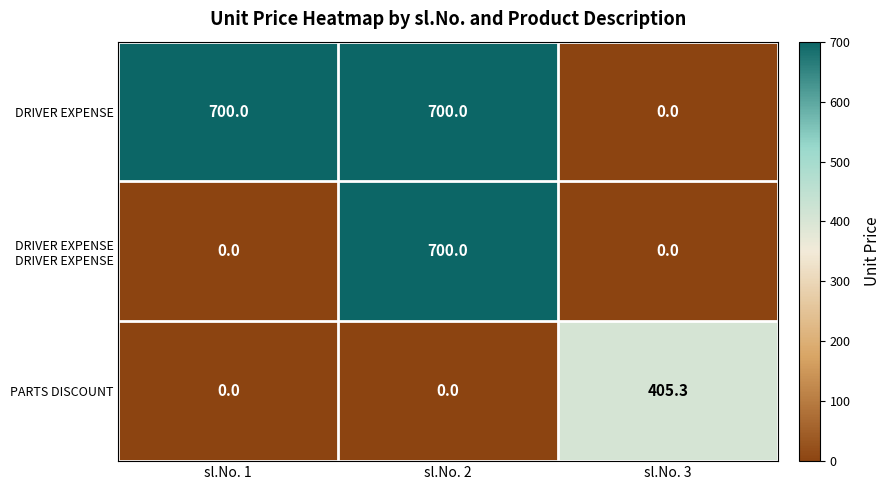

Rank the series by their average value, from highest to lowest.

DRIVER EXPENSE, DRIVER EXPENSE DRIVER EXPENSE, PARTS DISCOUNT